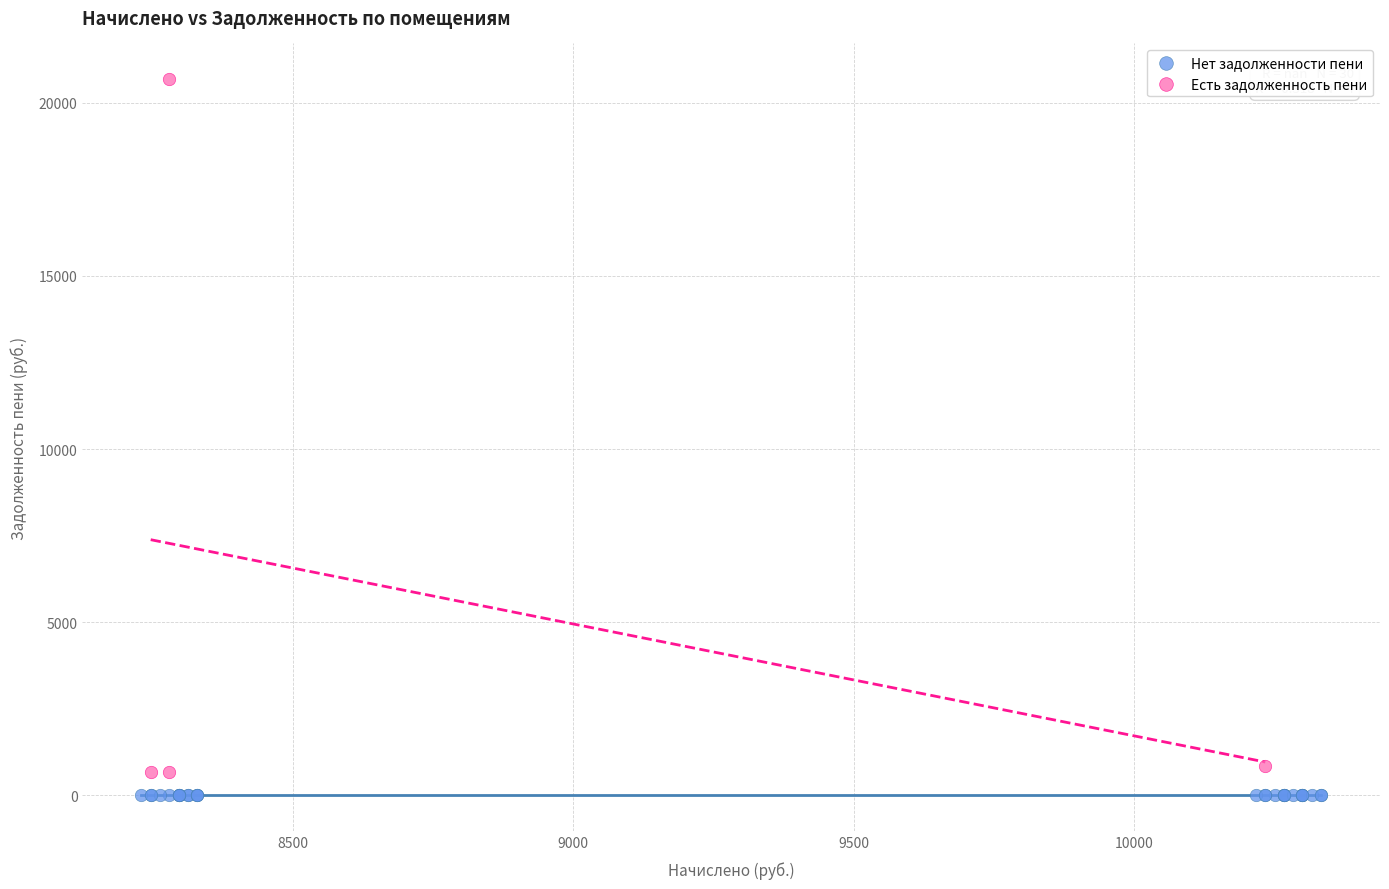

Which series contains the highest Y value?

Есть задолженность пени